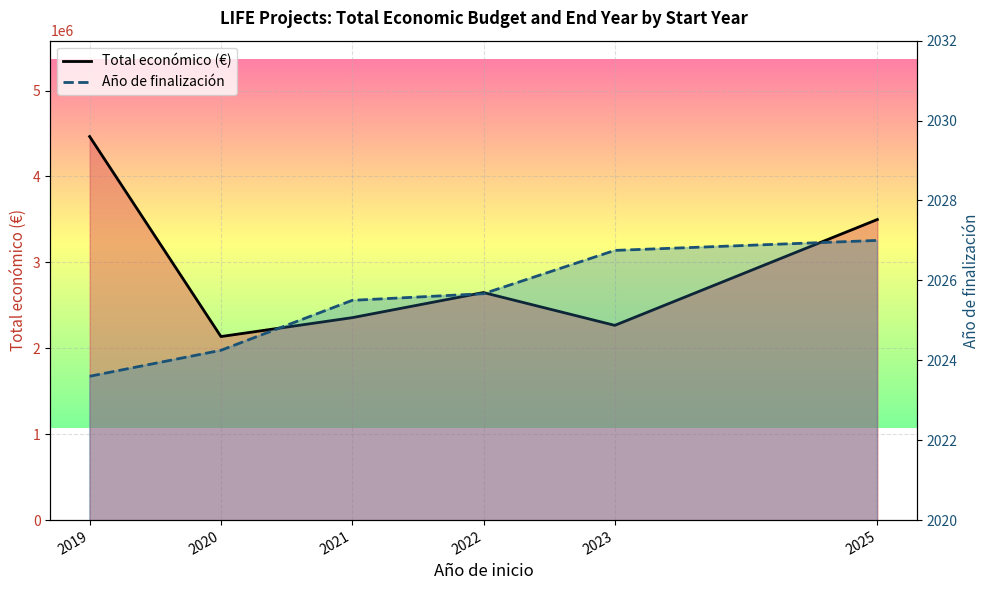

What is the difference between the second highest and minimum values in the Año de finalización series?

3.2